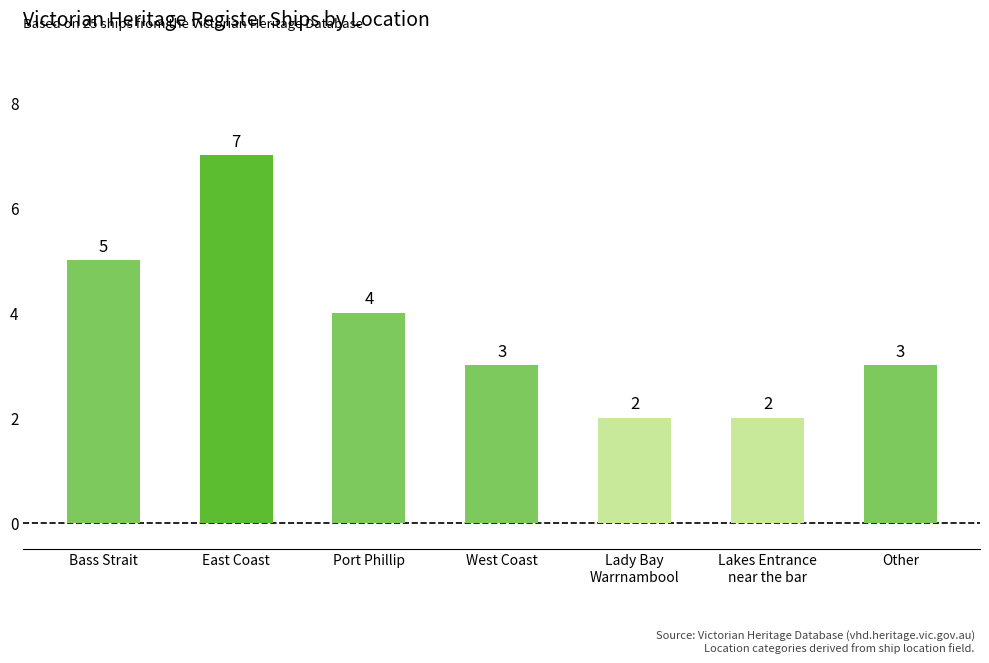

Is it true that the value at Bass Strait is 3?

False